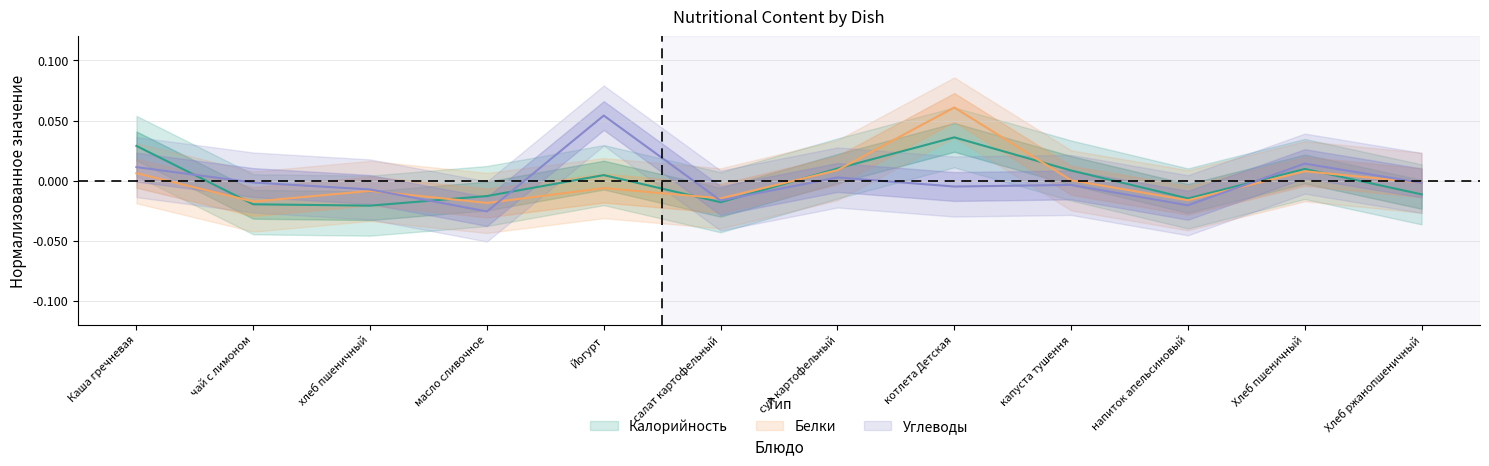

Where does the Калорийность series first go above 0?

Каша гречневая